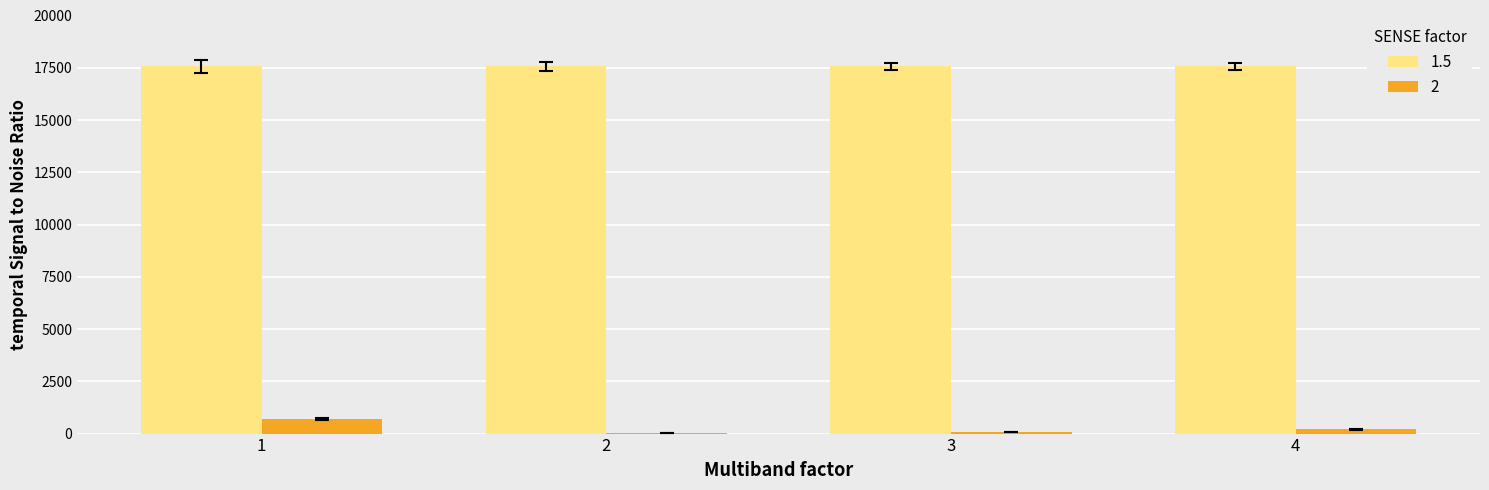

What are all the series names shown in the legend?

1.5, 2